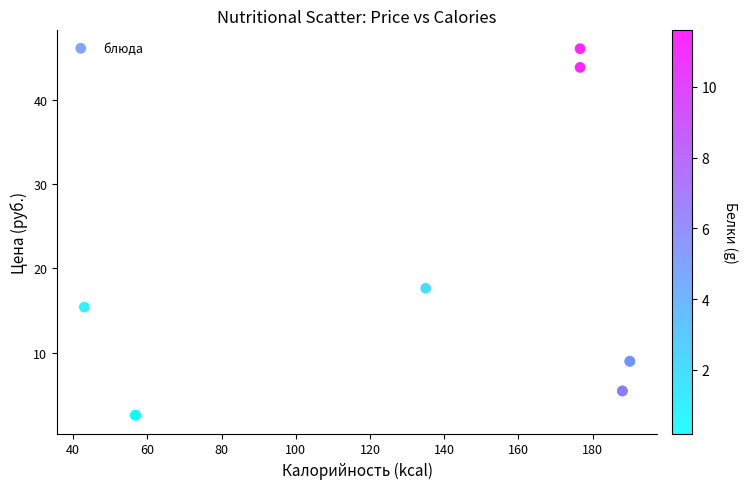

What Y value in the scatter plot is closest to 24?

17.6